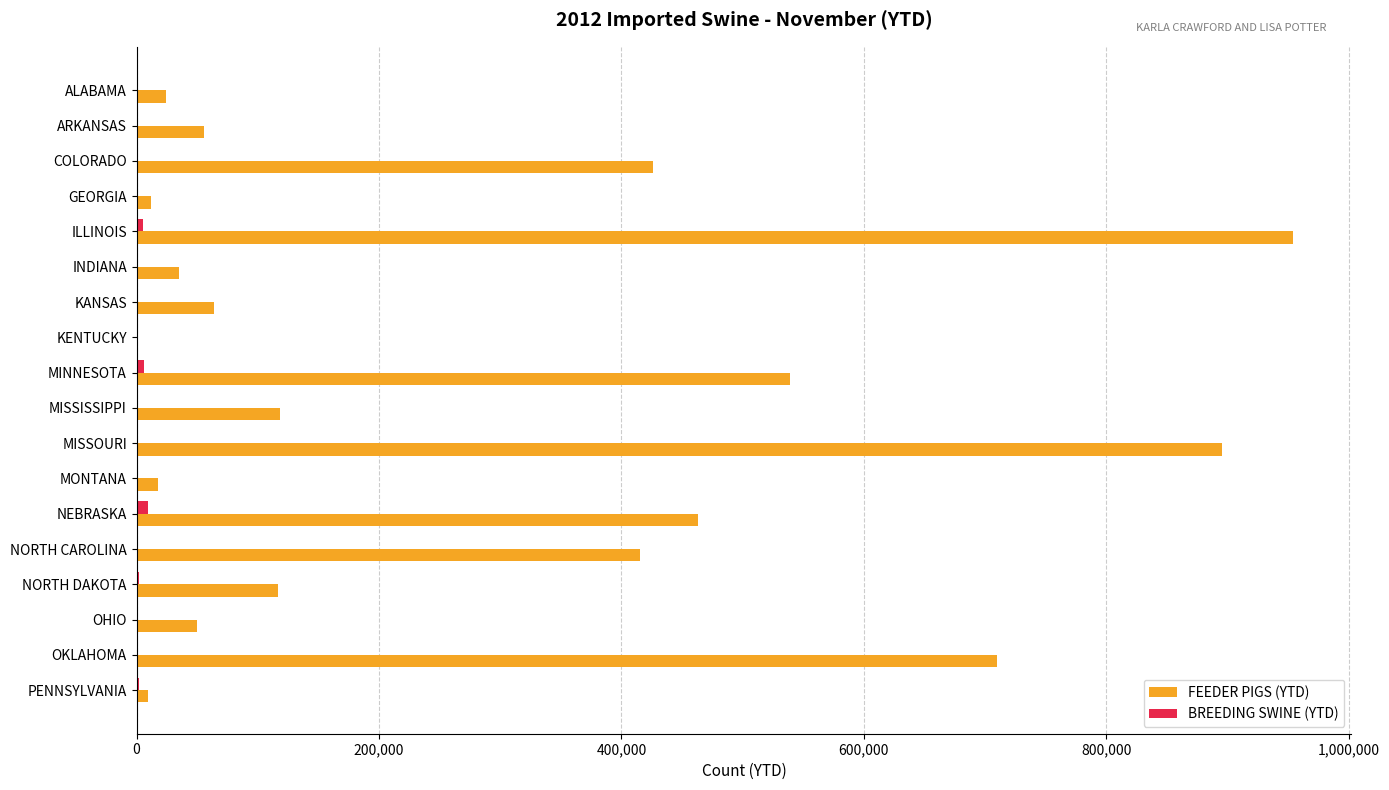

The FEEDER PIGS (YTD) series shows 55311 at ARKANSAS. True or false?

True